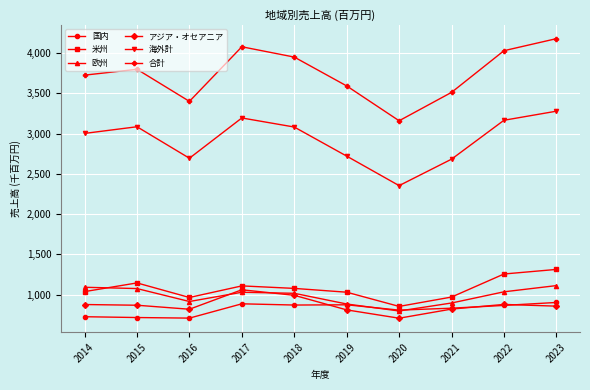

What are all the series names shown in the legend?

国内, 米州, 欧州, アジア・オセアニア, 海外計, 合計